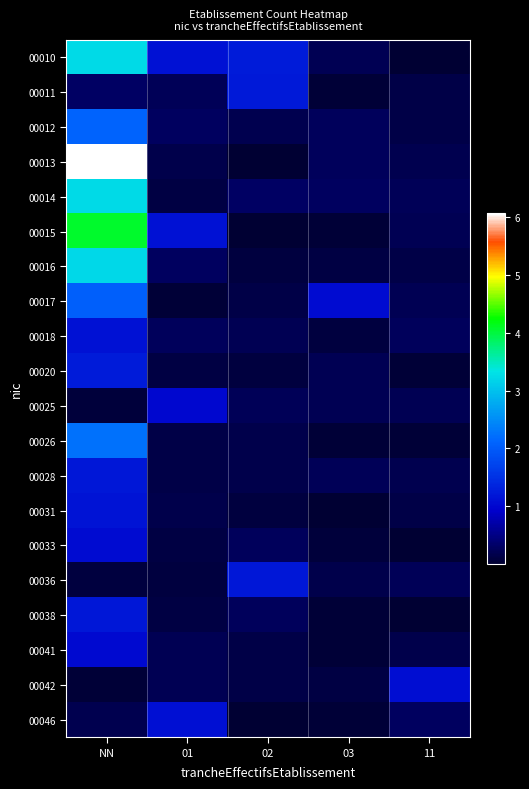

Reading right to left, list all the values displayed in this chart.

00010: 11=0.0	03=0.2	02=1.3	01=1.1	NN=3.2
00011: 11=0.1	03=0.0	02=1.2	01=0.2	NN=0.3
00012: 11=0.1	03=0.2	02=0.2	01=0.3	NN=2.1
00013: 11=0.2	03=0.2	02=0.0	01=0.2	NN=6.1
00014: 11=0.2	03=0.3	02=0.3	01=0.1	NN=3.2
00015: 11=0.2	03=0.0	02=0.0	01=1.1	NN=4.1
00016: 11=0.1	03=0.1	02=0.1	01=0.3	NN=3.2
00017: 11=0.2	03=1.1	02=0.1	01=0.0	NN=2.1
00018: 11=0.2	03=0.1	02=0.2	01=0.2	NN=1.1
00020: 11=0.0	03=0.2	02=0.1	01=0.1	NN=1.2
00025: 11=0.2	03=0.2	02=0.2	01=1.0	NN=0.1
00026: 11=0.0	03=0.0	02=0.2	01=0.1	NN=2.2
00028: 11=0.2	03=0.2	02=0.2	01=0.1	NN=1.2
00031: 11=0.1	03=0.0	02=0.1	01=0.2	NN=1.2
00033: 11=0.0	03=0.1	02=0.3	01=0.1	NN=1.1
00036: 11=0.2	03=0.2	02=1.2	01=0.1	NN=0.1
00038: 11=0.0	03=0.1	02=0.2	01=0.1	NN=1.2
00041: 11=0.2	03=0.0	02=0.1	01=0.2	NN=1.0
00042: 11=1.1	03=0.1	02=0.1	01=0.2	NN=0.0
00046: 11=0.3	03=0.0	02=0.0	01=1.1	NN=0.2